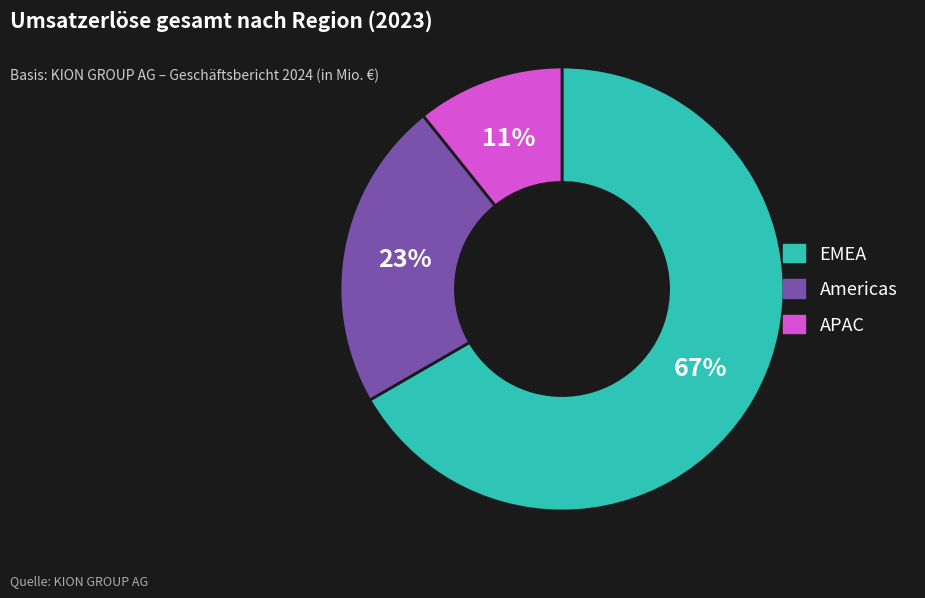

The Americas slice represents 23% of the pie. True or false?

True